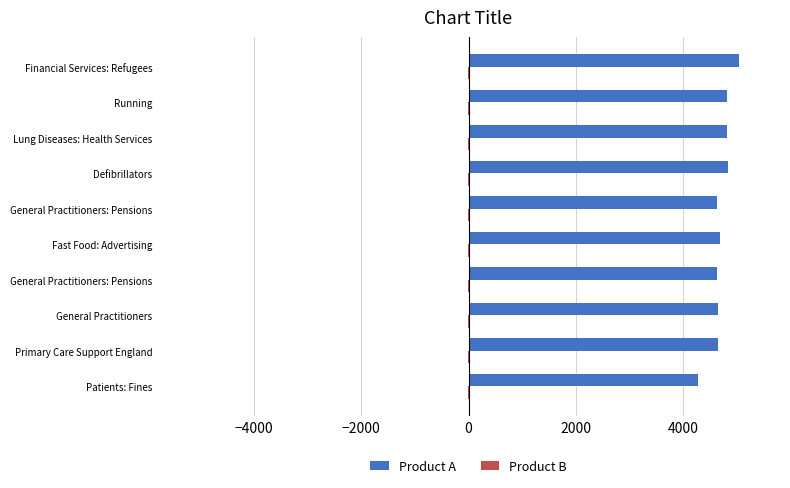

How many series are shown in this chart?

2